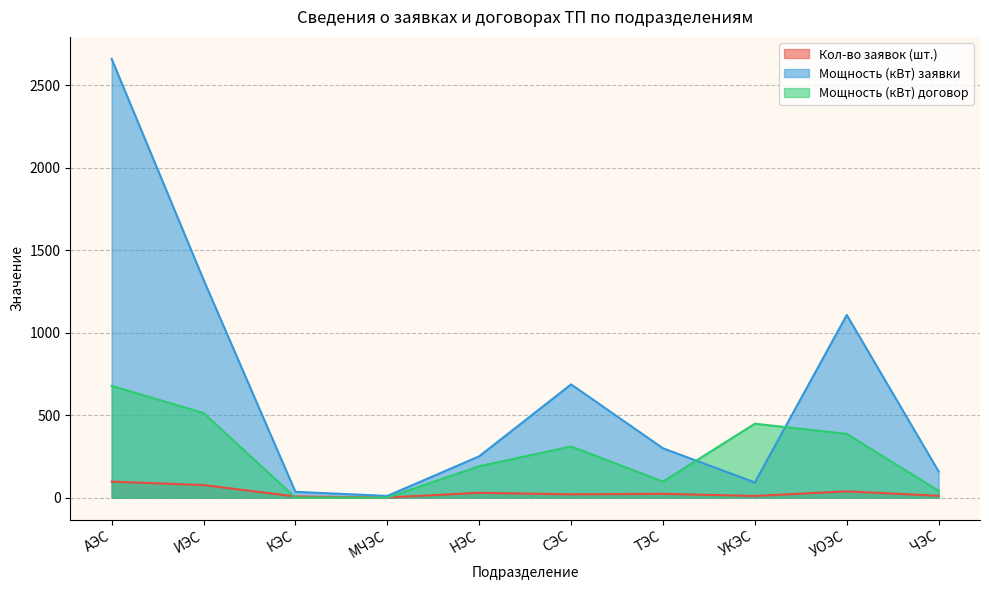

How many data points in Кол-во заявок (шт.) are above 23?

4